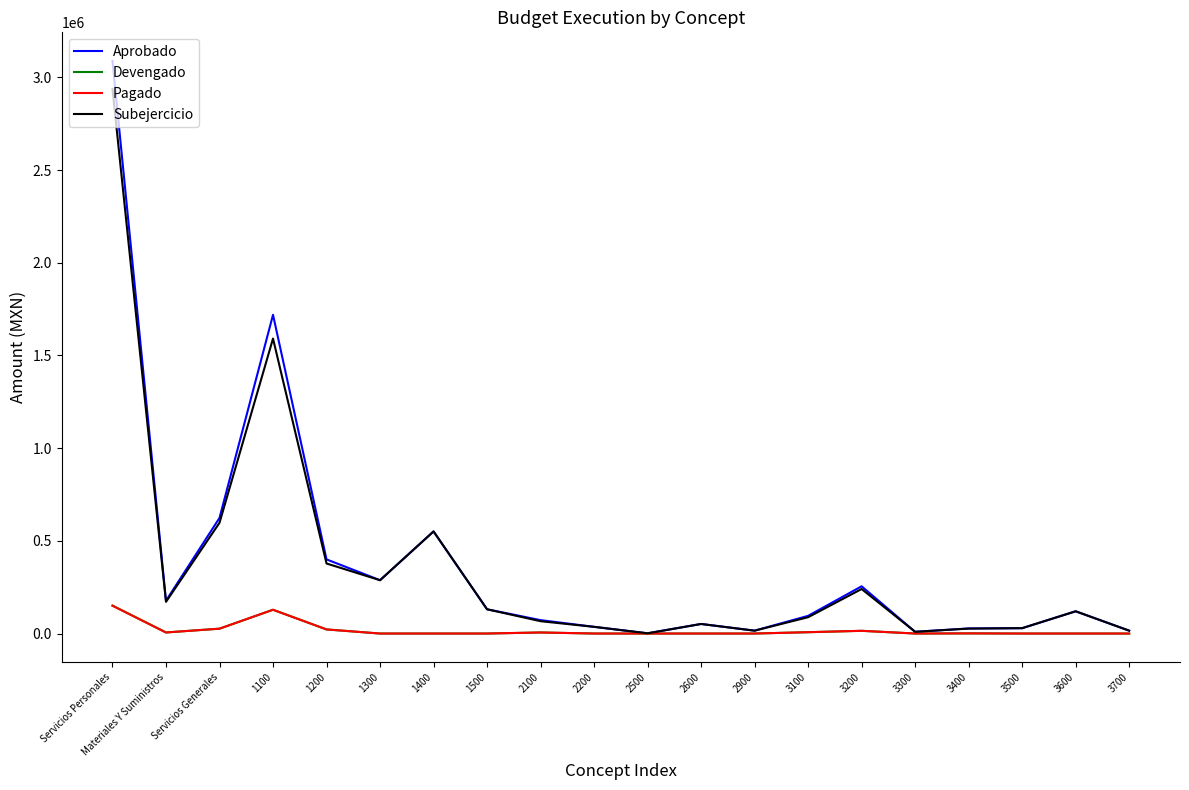

Is this an area chart (filled region under the line)?

No